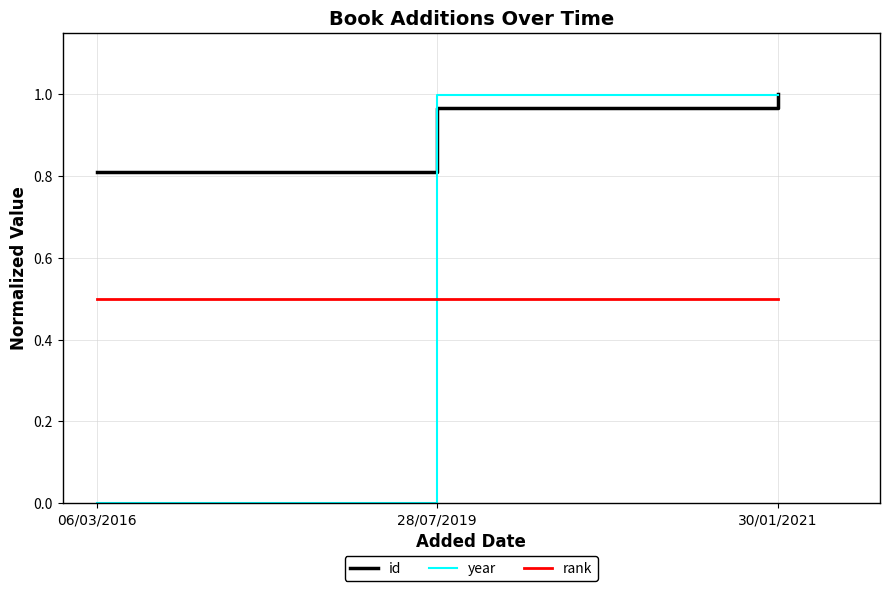

Which series has the largest range (max minus min)?

year